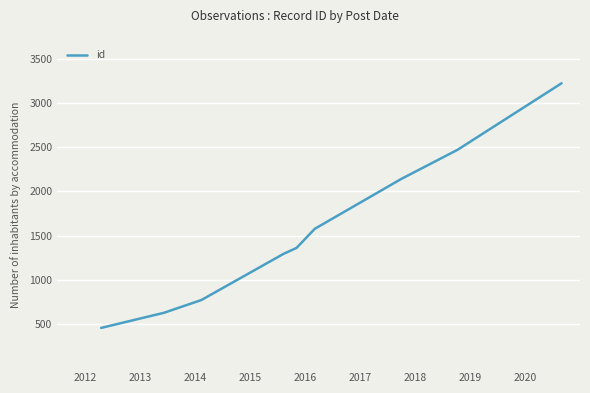

What is the difference between the maximum and minimum values?

2767